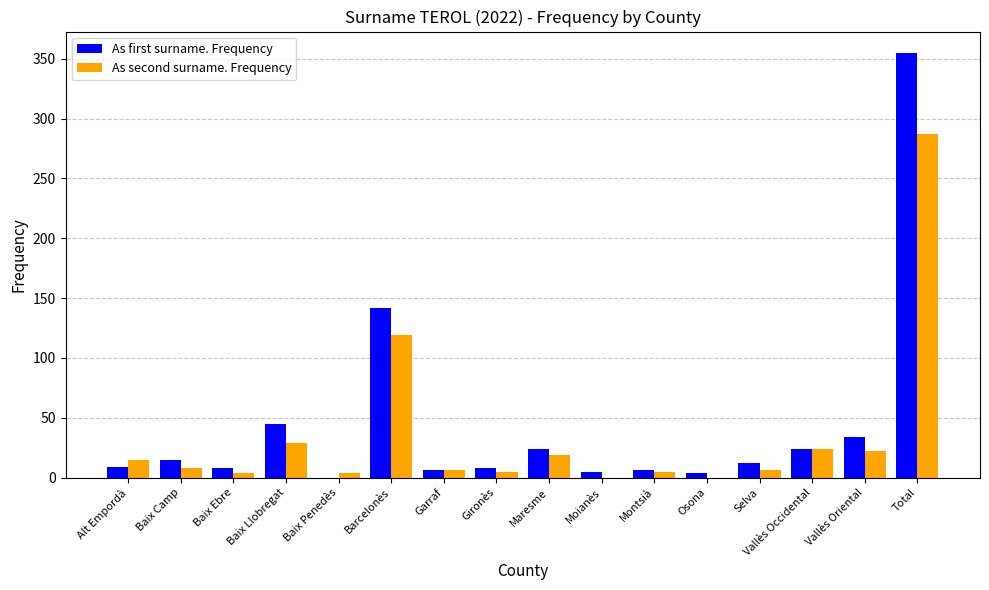

Between Alt Empordà and Baix Llobregat, which series saw the biggest shift?

As first surname. Frequency